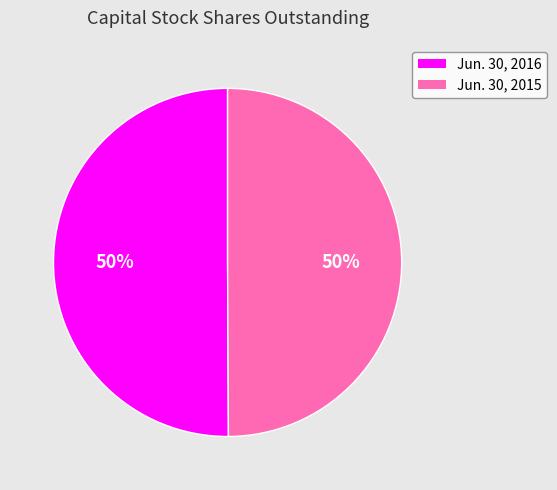

How many segments does this pie chart have?

2